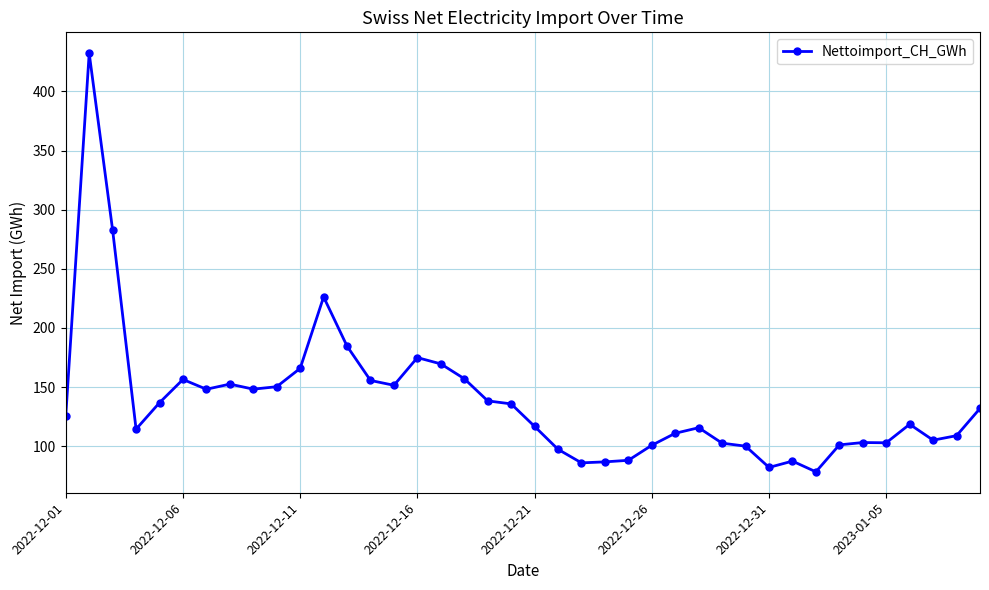

True or false: the data has more than 2 interior local peaks.

True